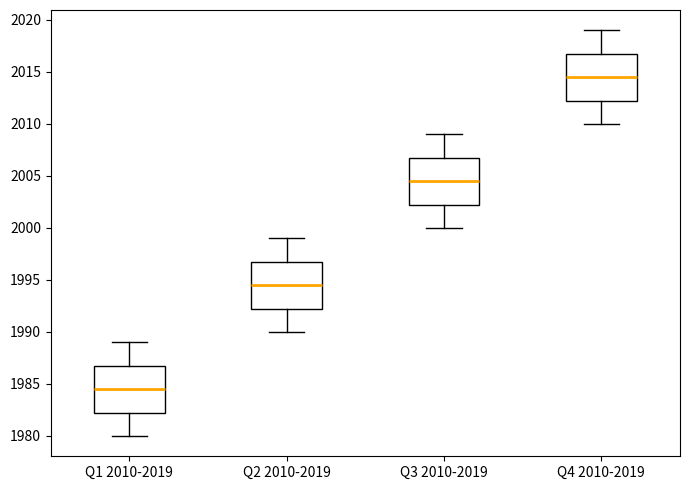

Reading left to right, transcribe this box plot: for each box, give where its median line is, the range the box spans, and where its two whiskers end, as read against the y-axis. The values are not printed on the chart, so give them approximately, as read against the axis.

Q1 2010-2019: median 1984.5, box 1982.5 to 1987.0, whiskers 1980.0 to 1989.0
Q2 2010-2019: median 1994.5, box 1992.5 to 1997.0, whiskers 1990.0 to 1999.0
Q3 2010-2019: median 2004.5, box 2002.5 to 2007.0, whiskers 2000.0 to 2009.0
Q4 2010-2019: median 2014.5, box 2012.5 to 2017.0, whiskers 2010.0 to 2019.0